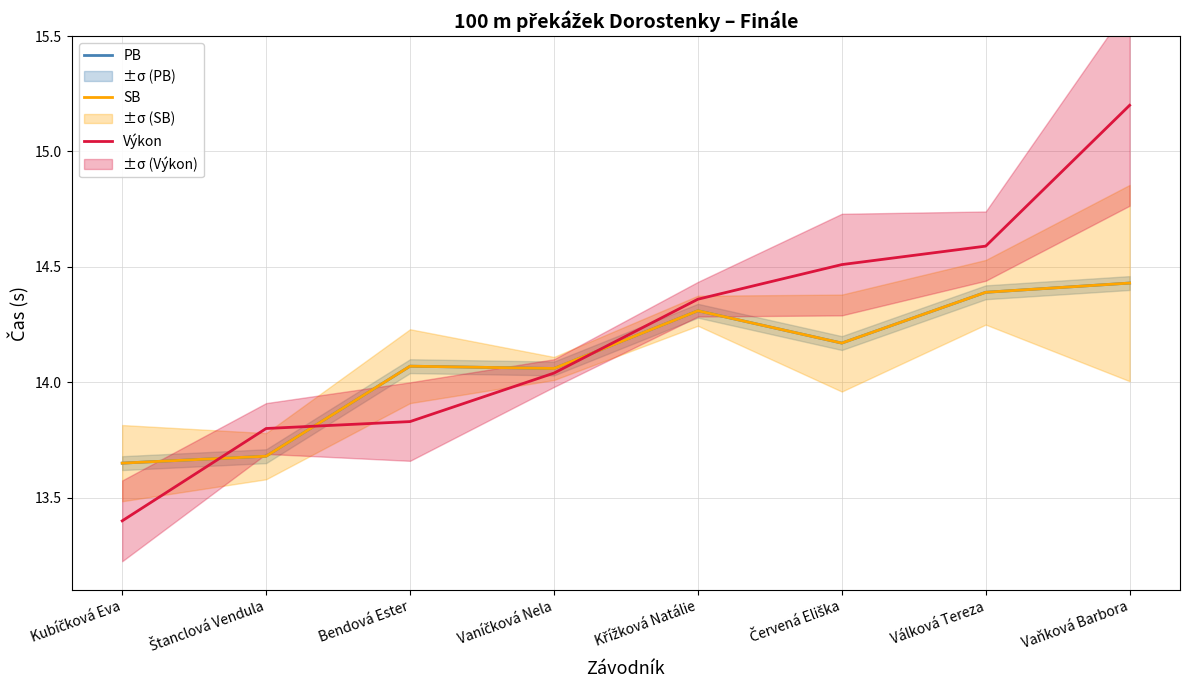

What is the label of the 3rd point from the left?

Bendová Ester